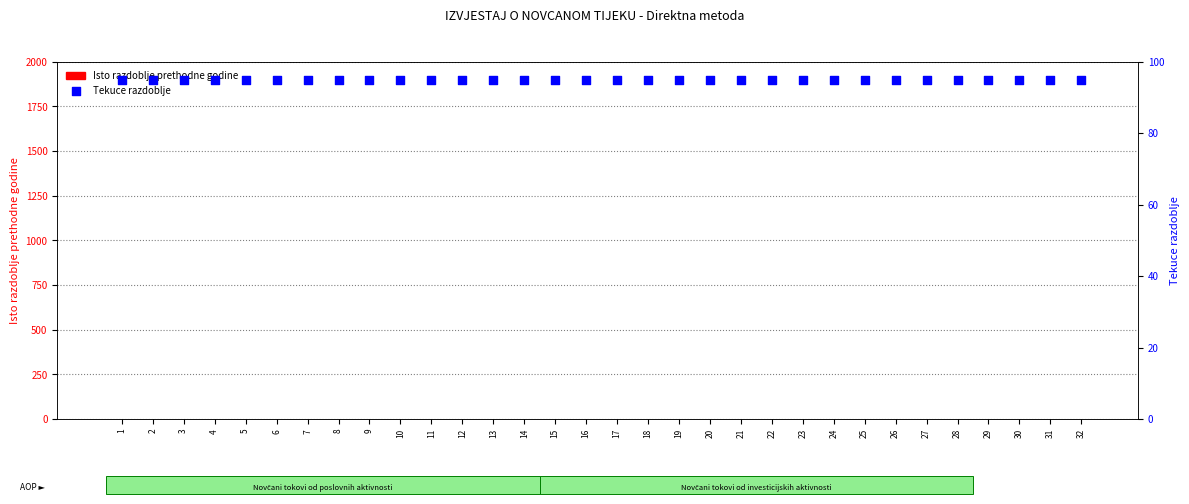

Which series reaches the minimum Y coordinate?

Isto razdoblje prethodne godine